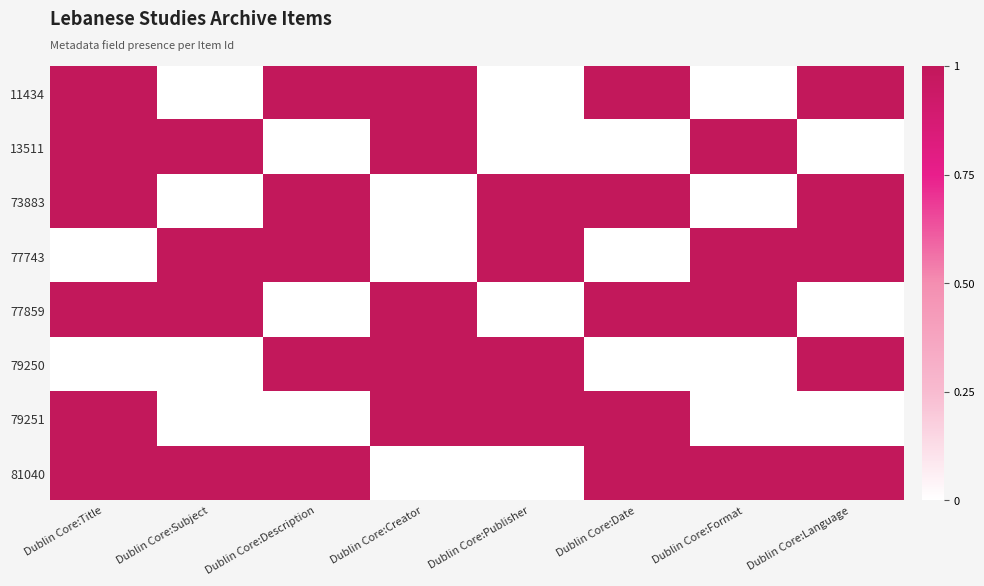

What is the maximum value shown in the chart?

1